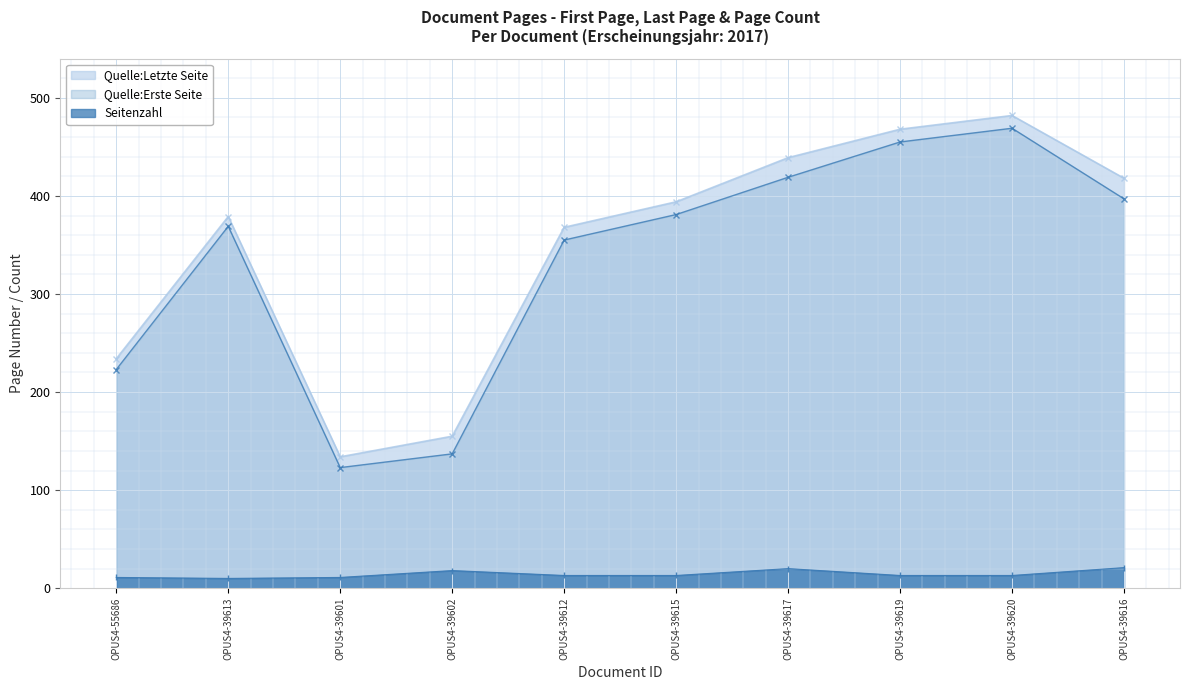

How many values in the Quelle:Erste Seite series exceed 381?

4